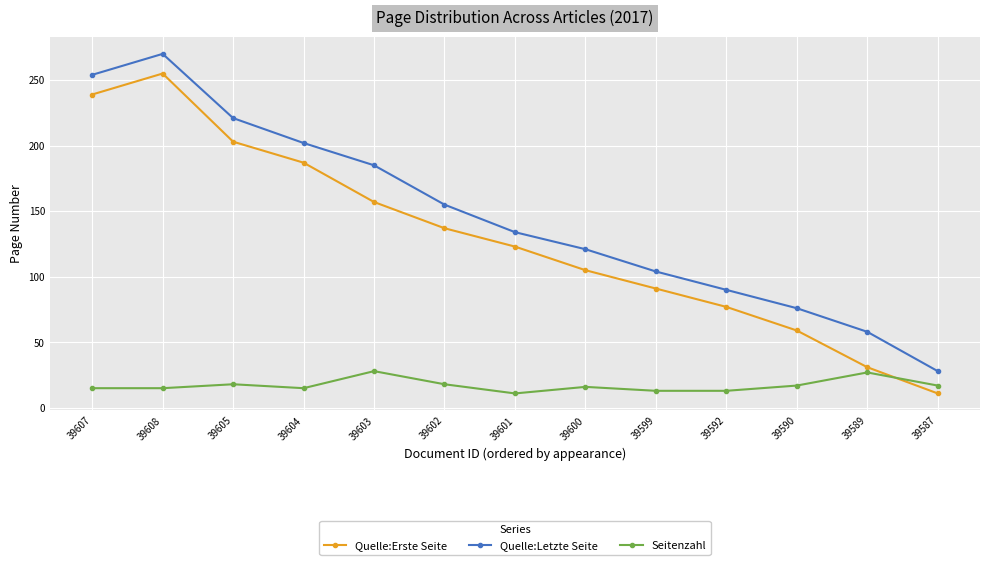

At how many categories does at least one series exceed 84?

10